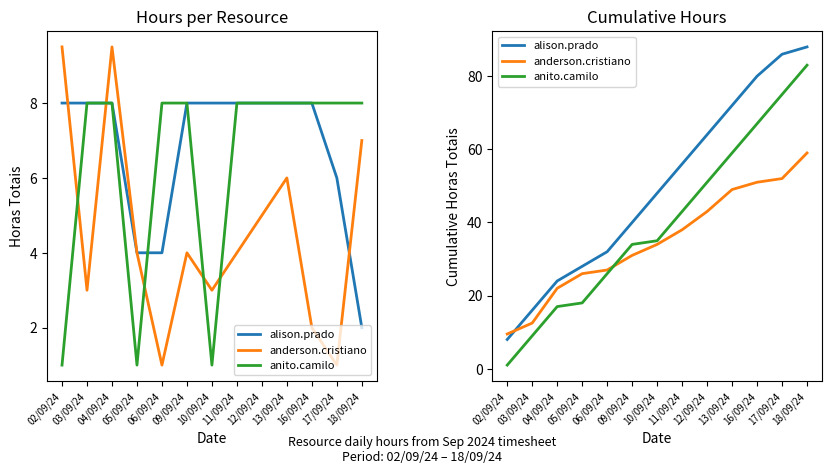

What is the sum of the anito.camilo values at 09/09/24 and 17/09/24?

109.0